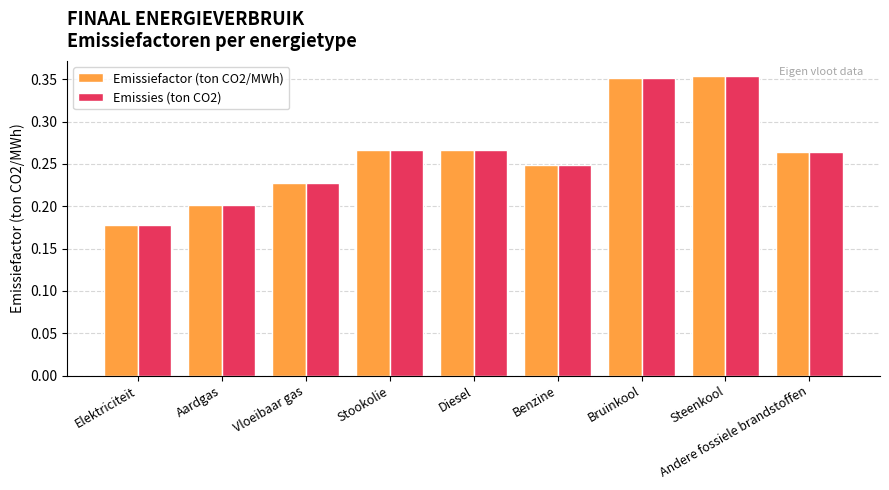

Which category has the lowest value in the Emissies (ton CO2) series?

Elektriciteit